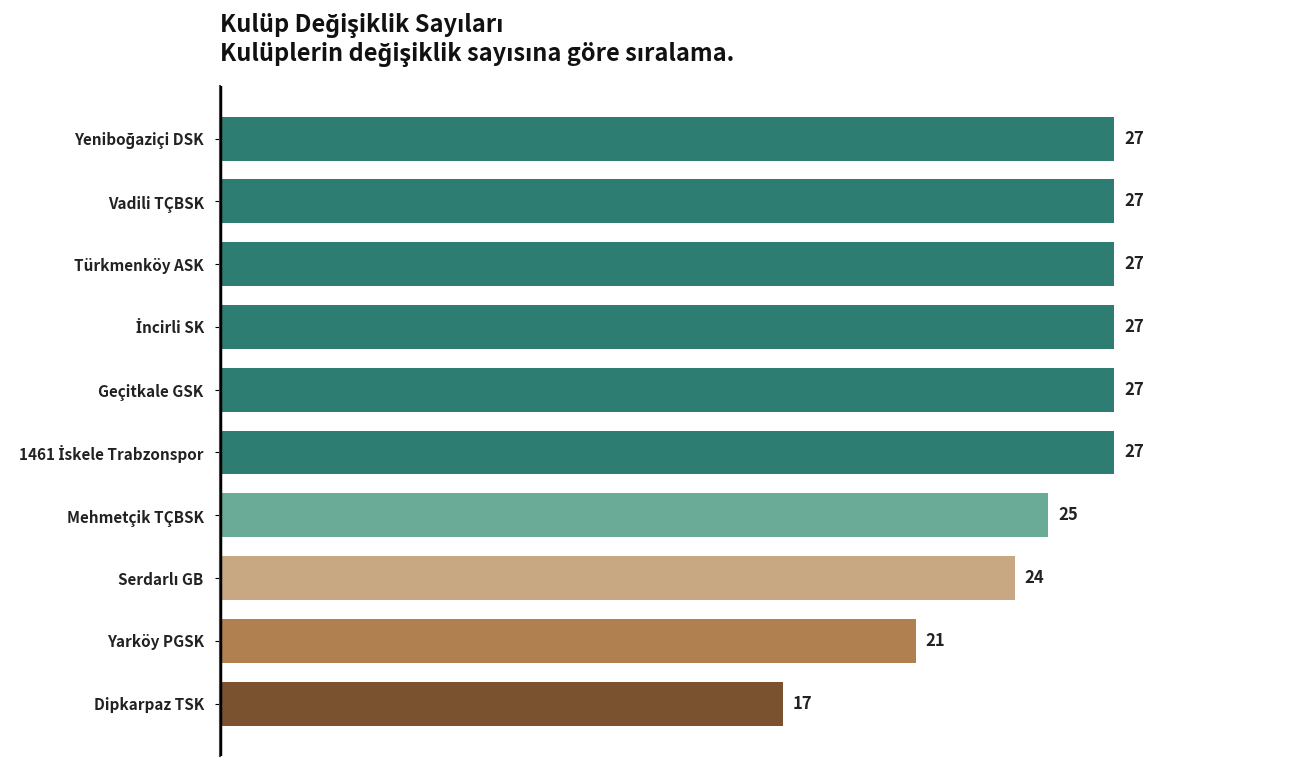

At which label is the value closest to 22?

Yarköy PGSK